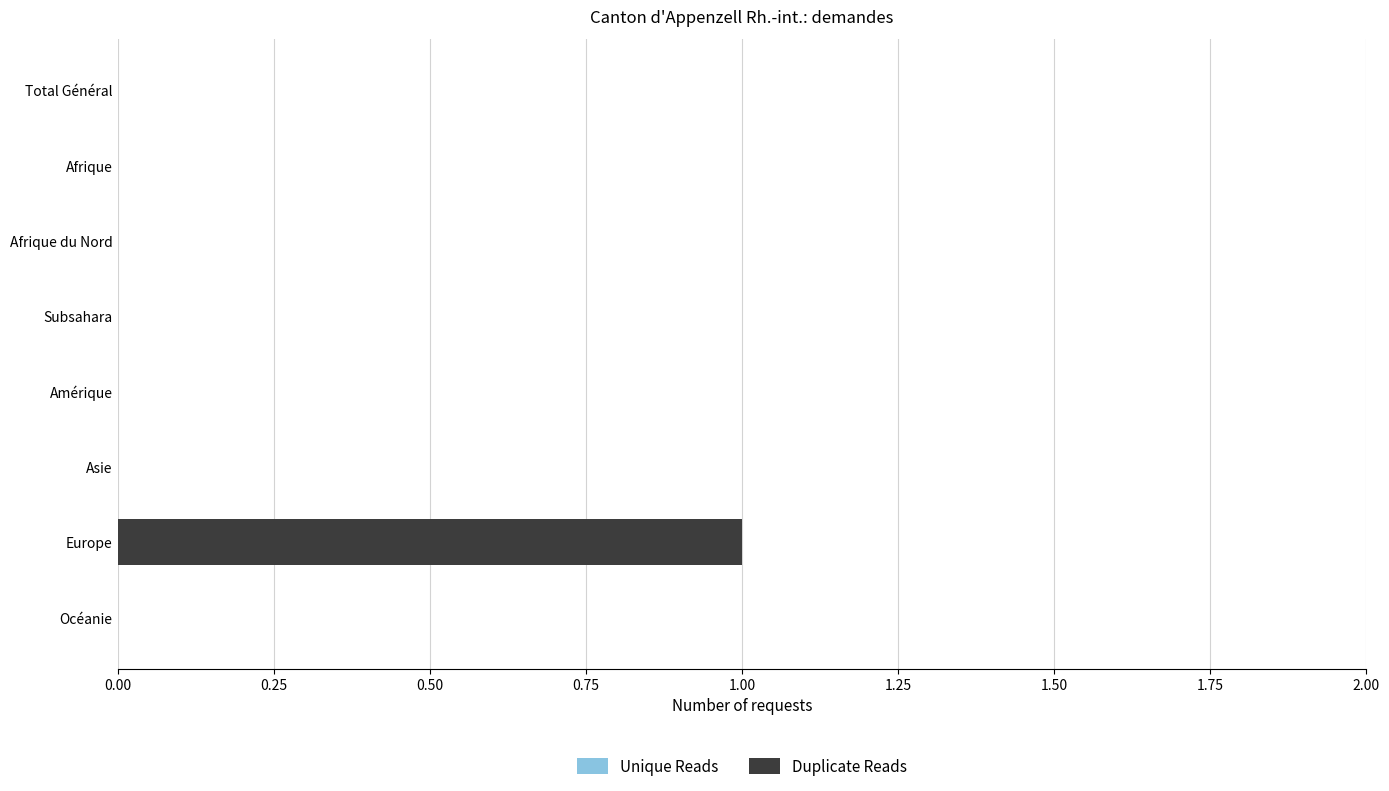

Reading top to bottom, transcribe all the data shown in this chart.

Total Général=0	Afrique=0	Afrique du Nord=0	Subsahara=0	Amérique=0	Asie=0	Europe=1	Océanie=0